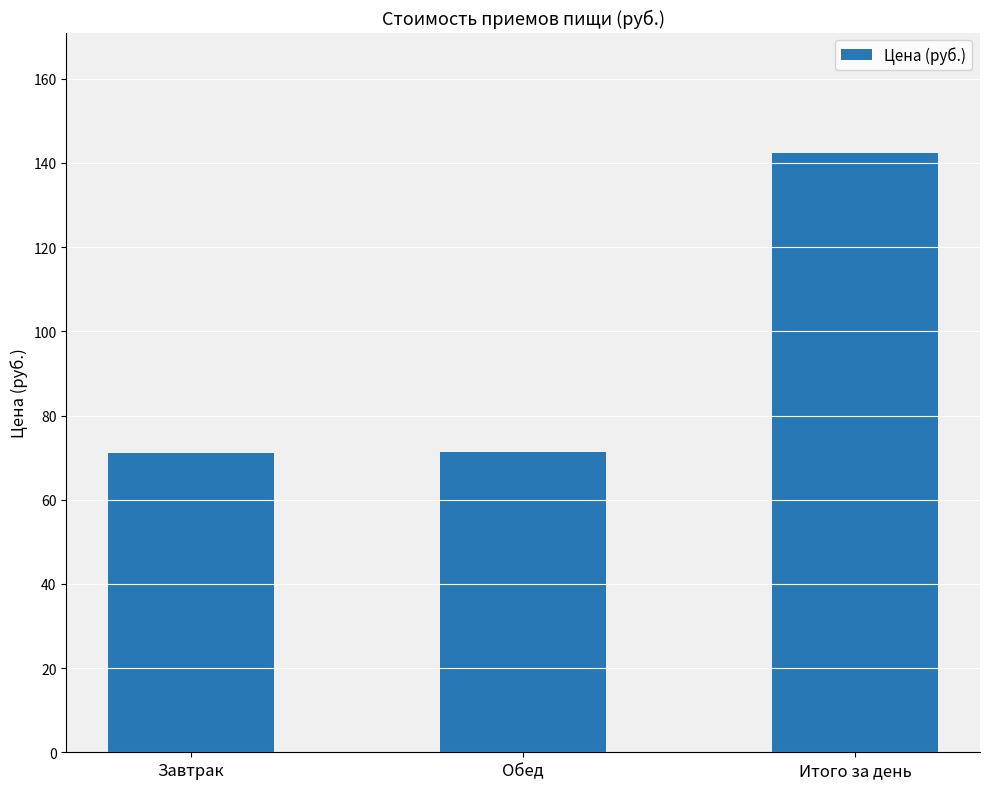

What is the sum of all values?

285.0